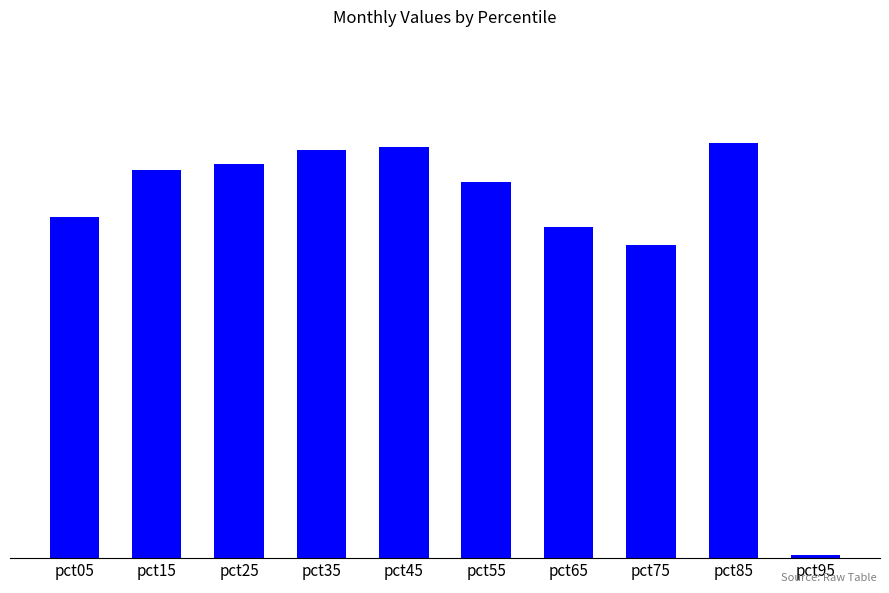

True or false: the data shows 2.6 at pct25.

False